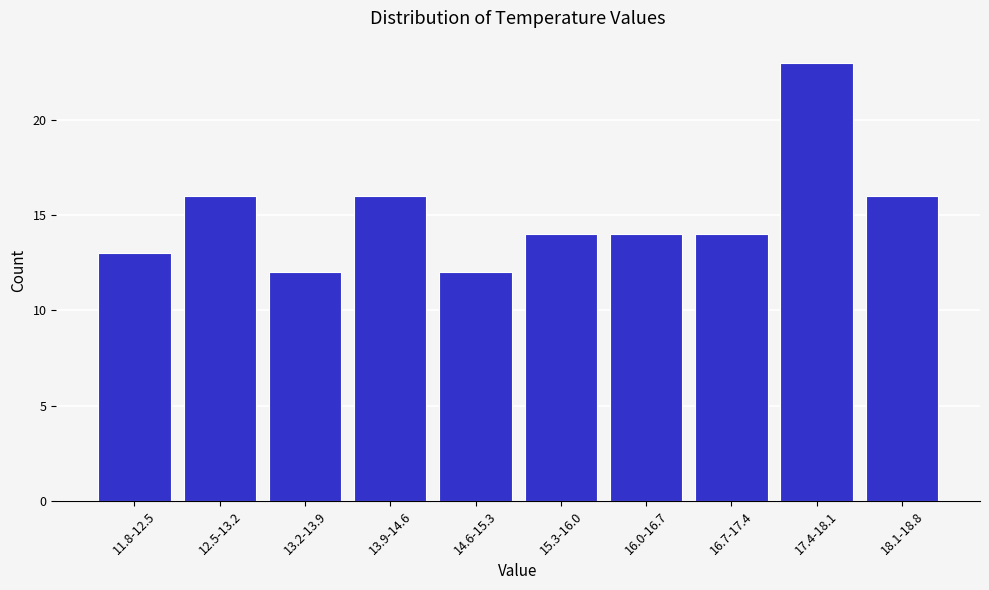

Reading right to left, what are all the values shown in this chart?

18.1-18.8=16	17.4-18.1=23	16.7-17.4=14	16.0-16.7=14	15.3-16.0=14	14.6-15.3=12	13.9-14.6=16	13.2-13.9=12	12.5-13.2=16	11.8-12.5=13